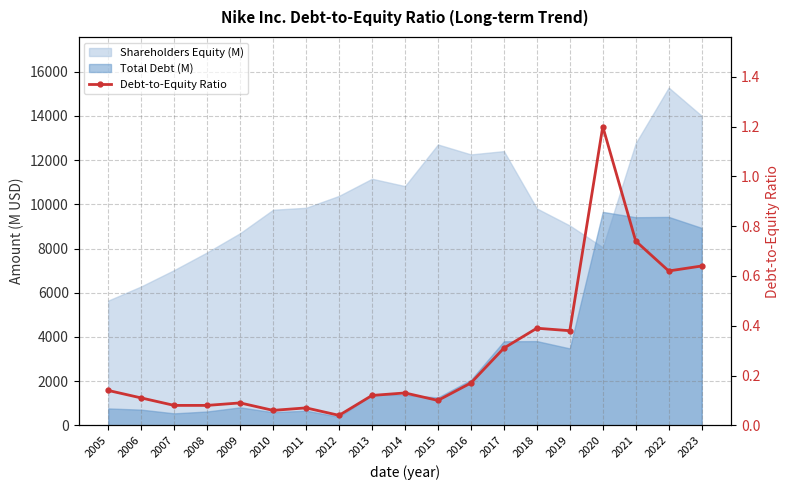

Is it true that the value at 2022 is 0.6?

True